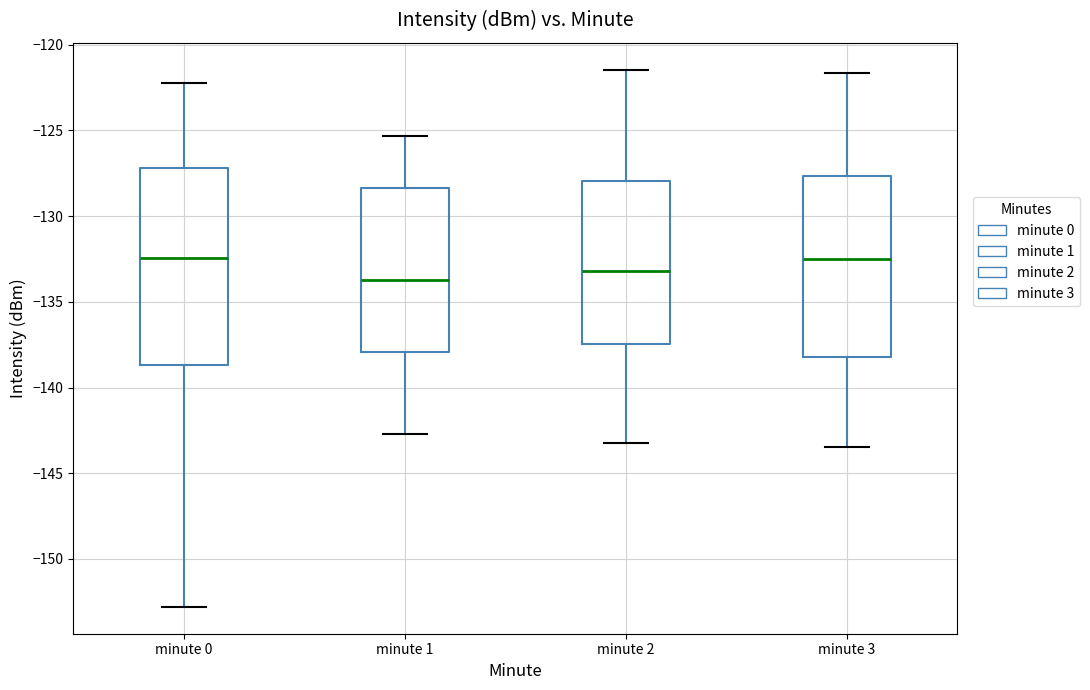

Reading left to right, read every box against the y-axis: the position of its median line, the range the box covers, and the ends of its whiskers. The values are not printed on the chart, so give them approximately, as read against the axis.

minute 0: median -132.5, box -138.5 to -127.0, whiskers -153.0 to -122.0
minute 1: median -133.5, box -138.0 to -128.5, whiskers -142.5 to -125.5
minute 2: median -133.0, box -137.5 to -128.0, whiskers -143.0 to -121.5
minute 3: median -132.5, box -138.0 to -127.5, whiskers -143.5 to -121.5